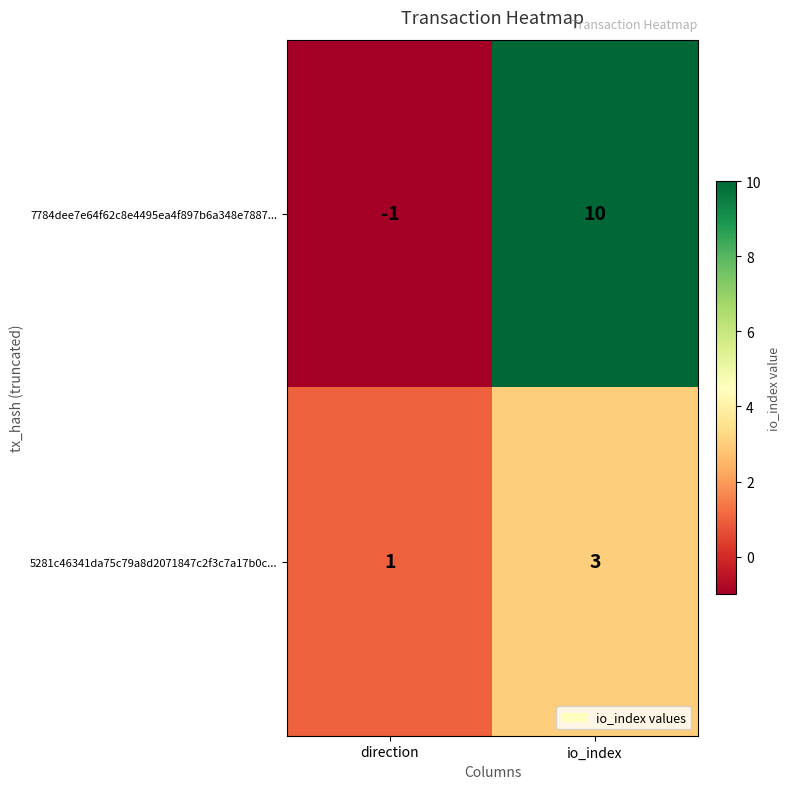

List the series in order of their overall mean, lowest first.

5281c46341da75c79a8d2071847c2f3c7a17b0c..., 7784dee7e64f62c8e4495ea4f897b6a348e7887...